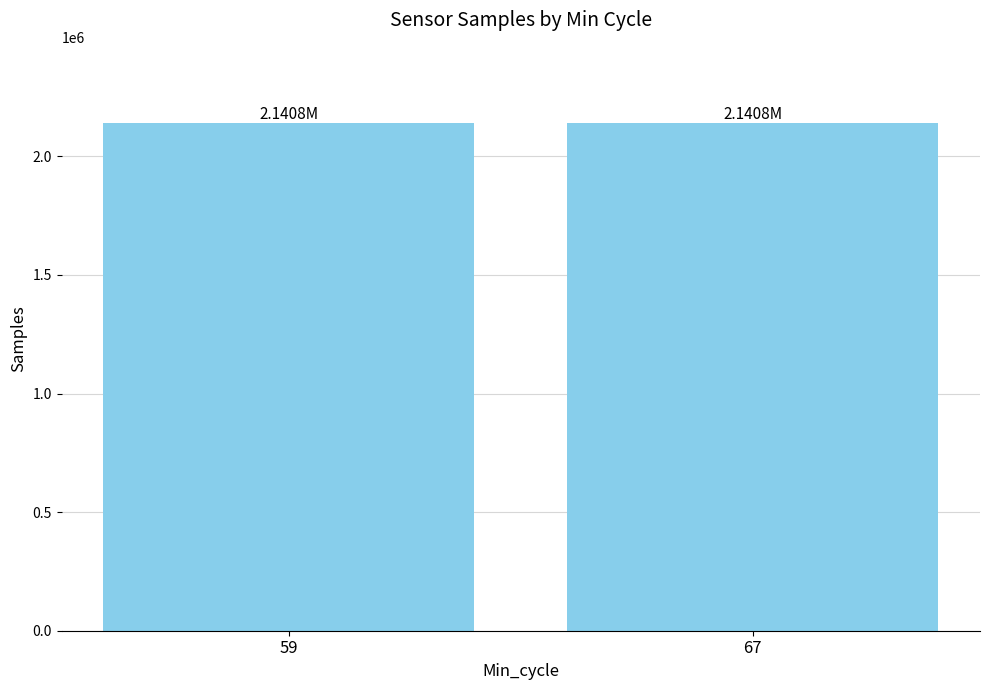

What is the average value?

2140778